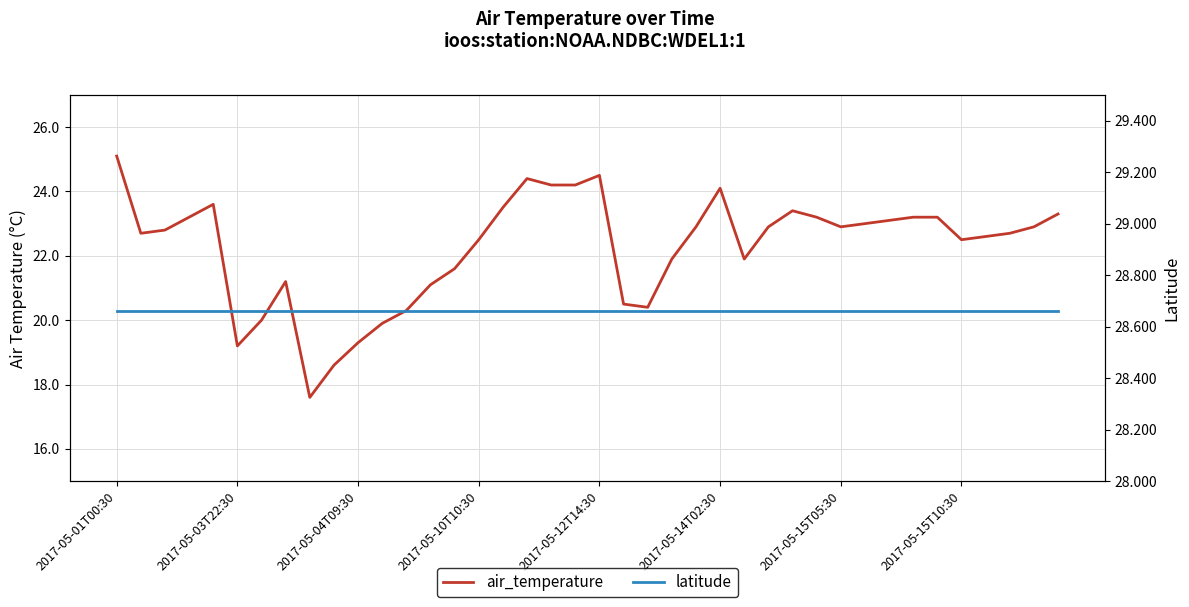

True or false: air_temperature has more than 0 points higher than both neighbors.

True